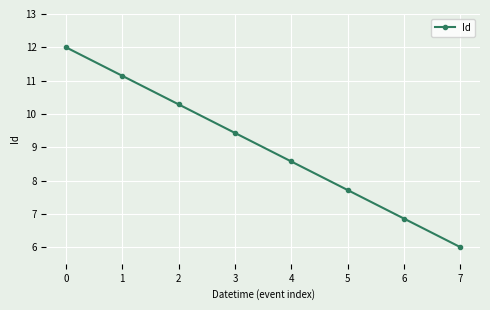

The value at 4 is 8.6. True or false?

True